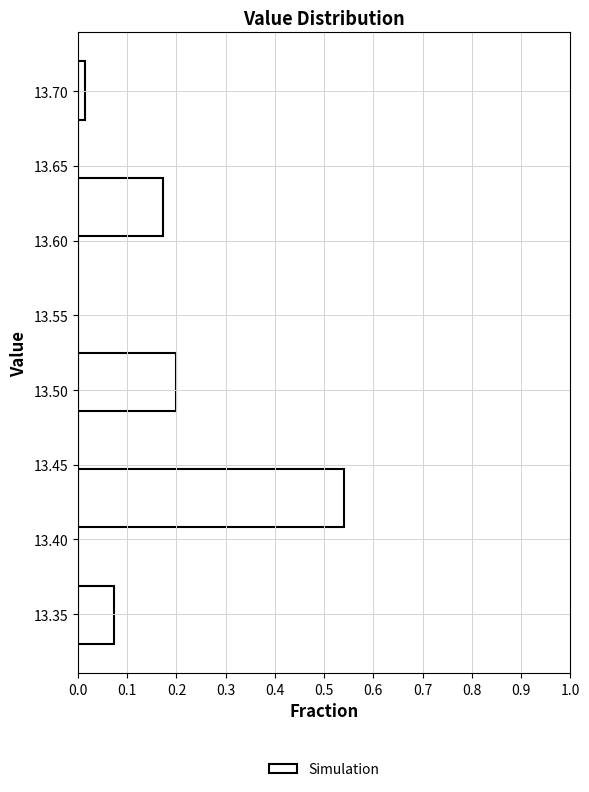

Reading bottom to top, list every bar in this chart as the range it spans on the y-axis followed by its length. Neither the bar edges nor the lengths are printed on the chart, so give them approximately, as read against the axes.

13.330 to 13.369: 0.07
13.369 to 13.408: 0
13.408 to 13.447: 0.54
13.447 to 13.486: 0
13.486 to 13.525: 0.20
13.525 to 13.564: 0
13.564 to 13.603: 0
13.603 to 13.642: 0.17
13.642 to 13.681: 0
13.681 to 13.720: 0.01